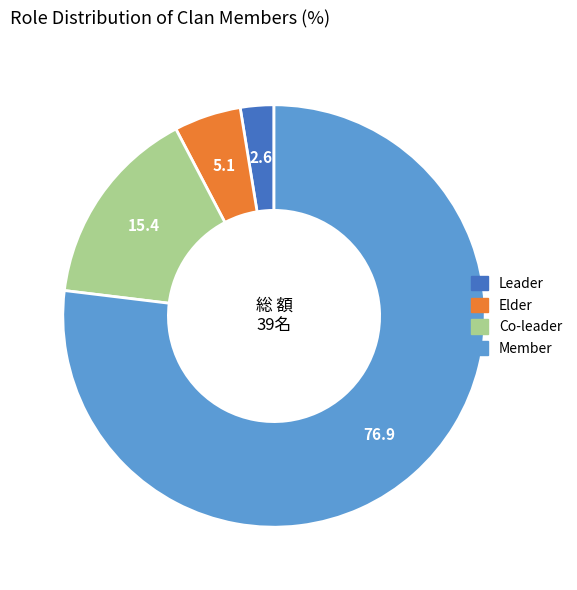

Which category has the biggest portion of the pie?

Member